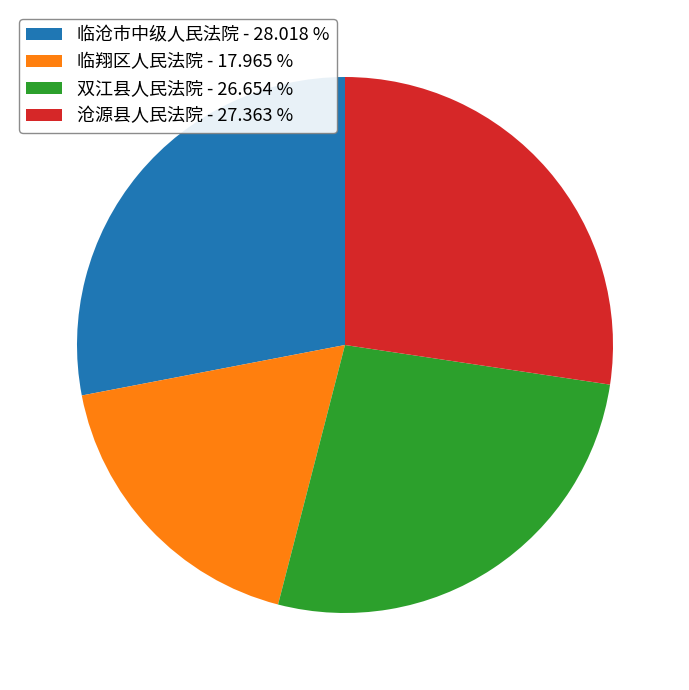

Which category has the biggest portion of the pie?

临沧市中级人民法院 - 28.018 %